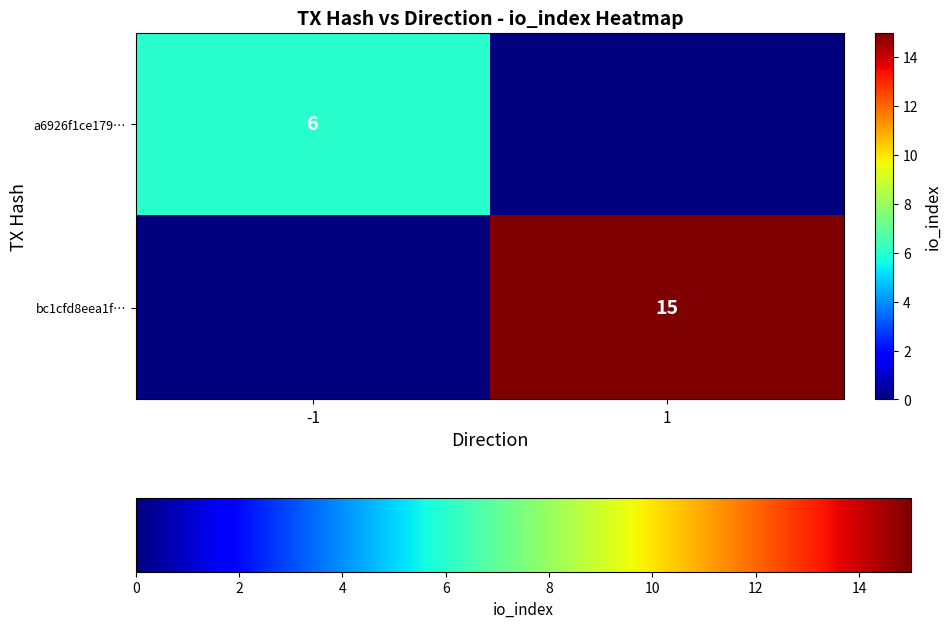

The value of a6926f1ce179… at -1 is 6. True or false?

True